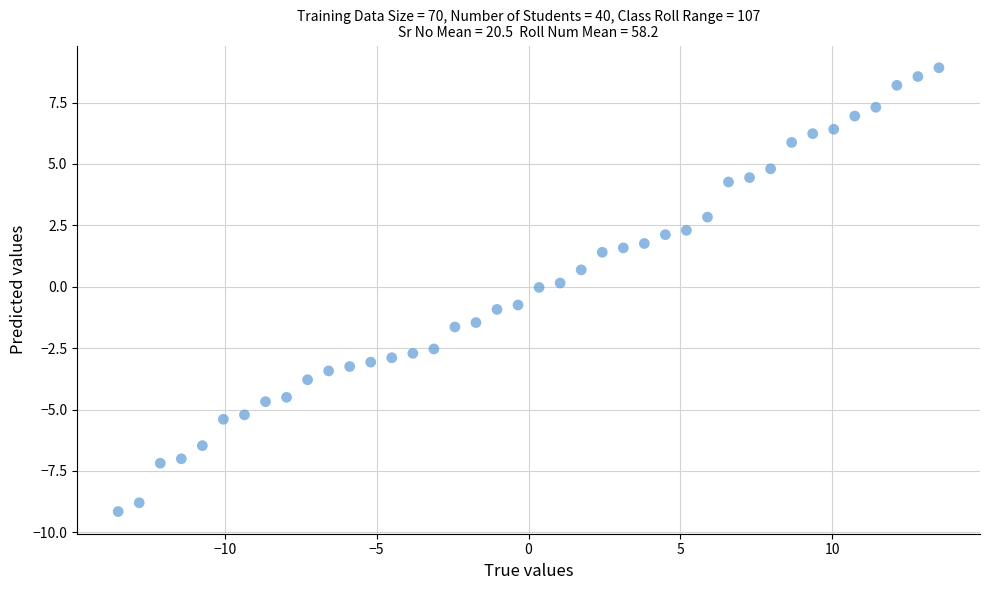

What is the range of X values (max minus min)?

27.0